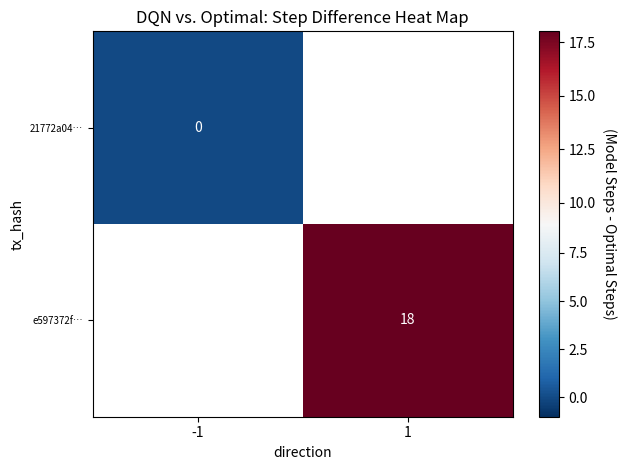

Is the value of 21772a04… at 1 greater than the value of e597372f… at 1?

No